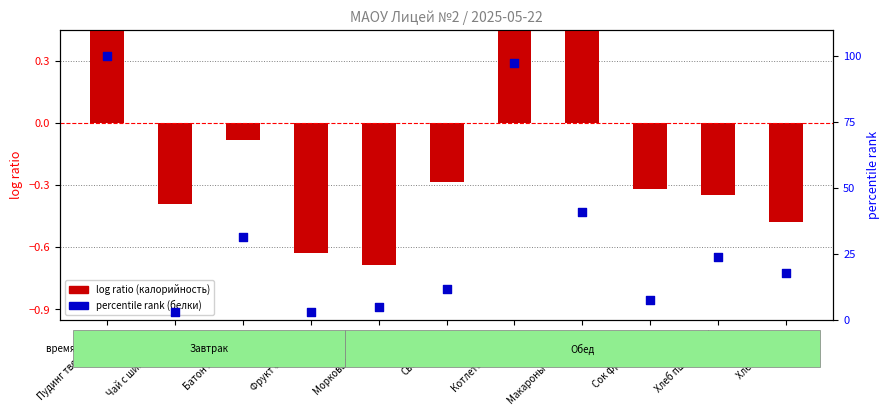

Which series has the largest total across all categories?

percentile rank within the sample